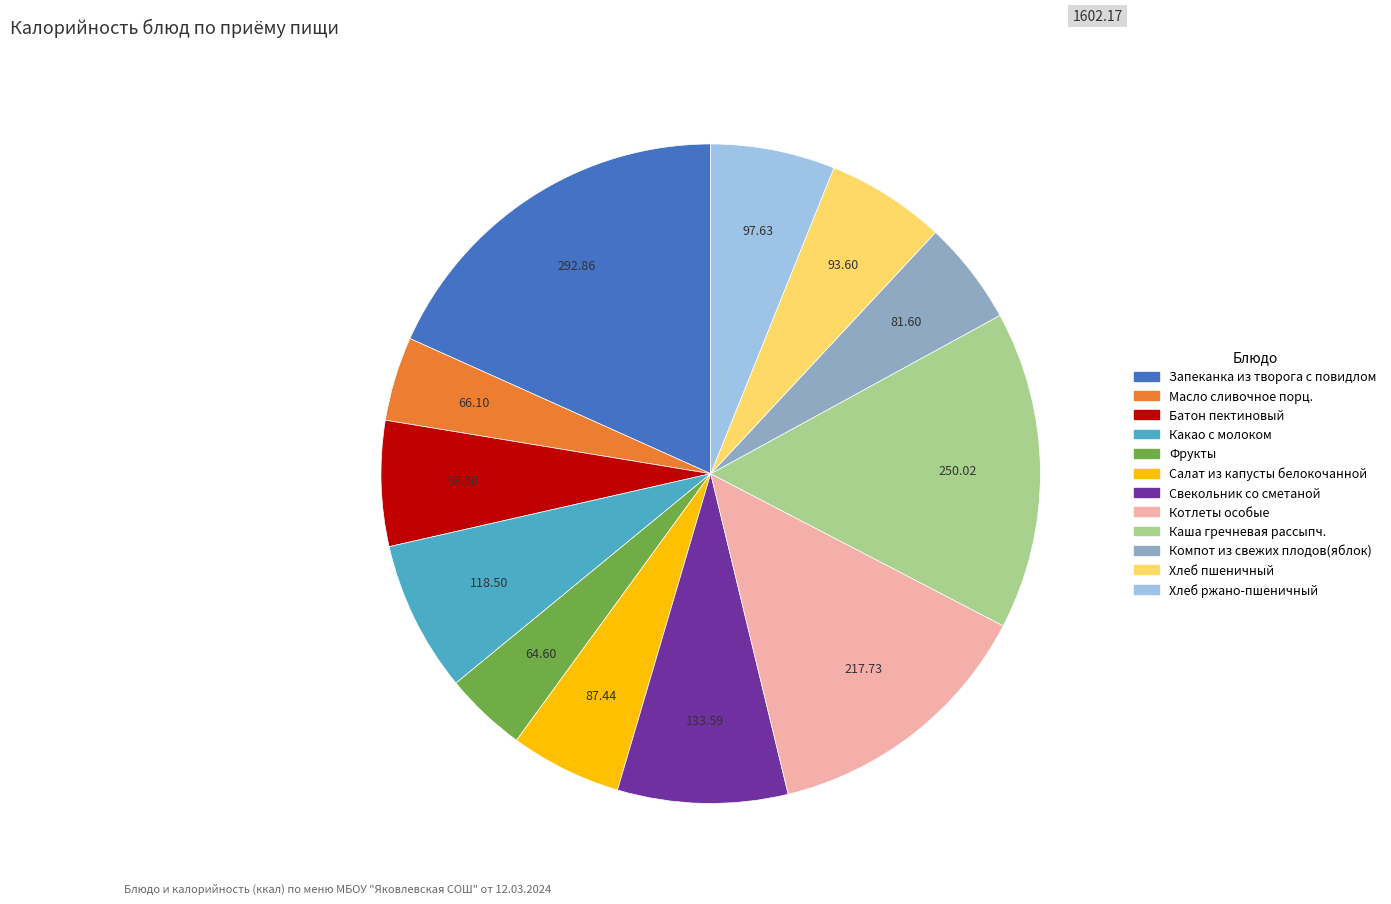

Which category has the biggest portion of the pie?

Запеканка из творога с повидлом